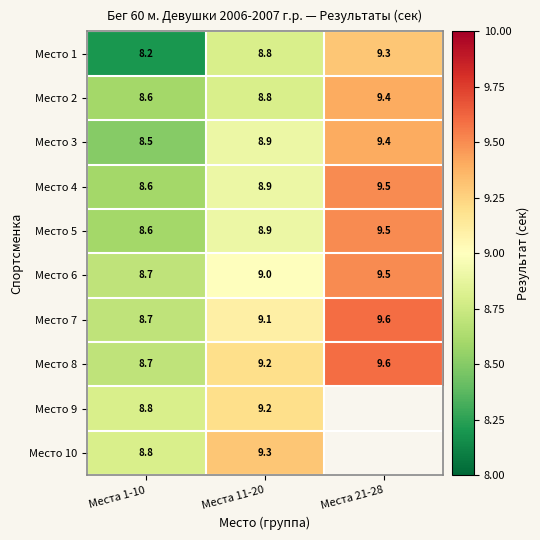

Read the Место 6 value at Места 21-28.

9.5